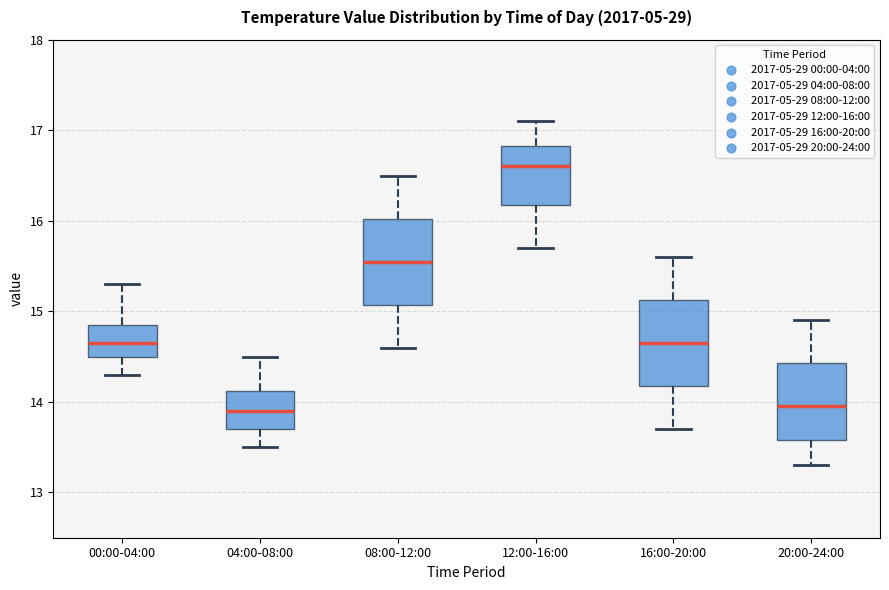

Where is the lower edge of the box for 12:00-16:00 on the y-axis? The values are not printed on the chart, so give them approximately, as read against the axis.

16.2